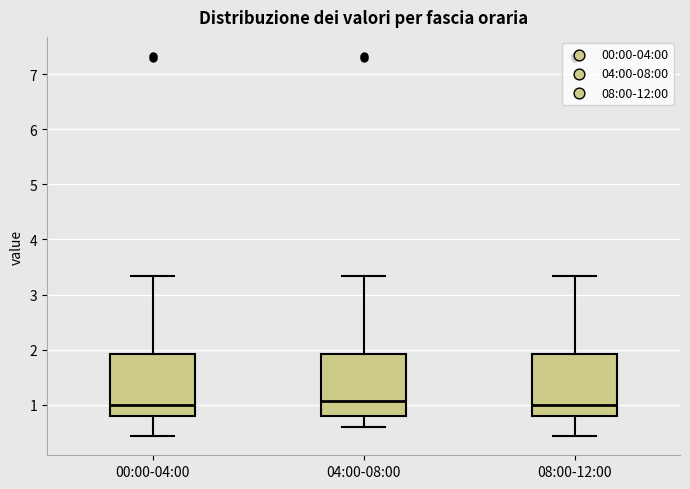

Reading left to right, transcribe this box plot: for each box, give where its median line is, the range the box spans, and where its two whiskers end, as read against the y-axis. The values are not printed on the chart, so give them approximately, as read against the axis.

00:00-04:00: median 1.0, box 0.8 to 1.9, whiskers 0.4 to 3.3
04:00-08:00: median 1.1, box 0.8 to 1.9, whiskers 0.6 to 3.3
08:00-12:00: median 1.0, box 0.8 to 1.9, whiskers 0.4 to 3.3